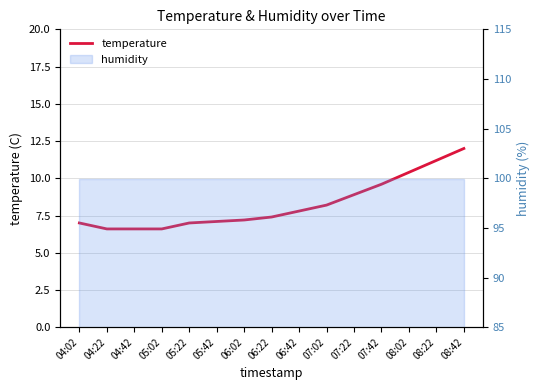

Which category has the lowest value across all series?

04:22